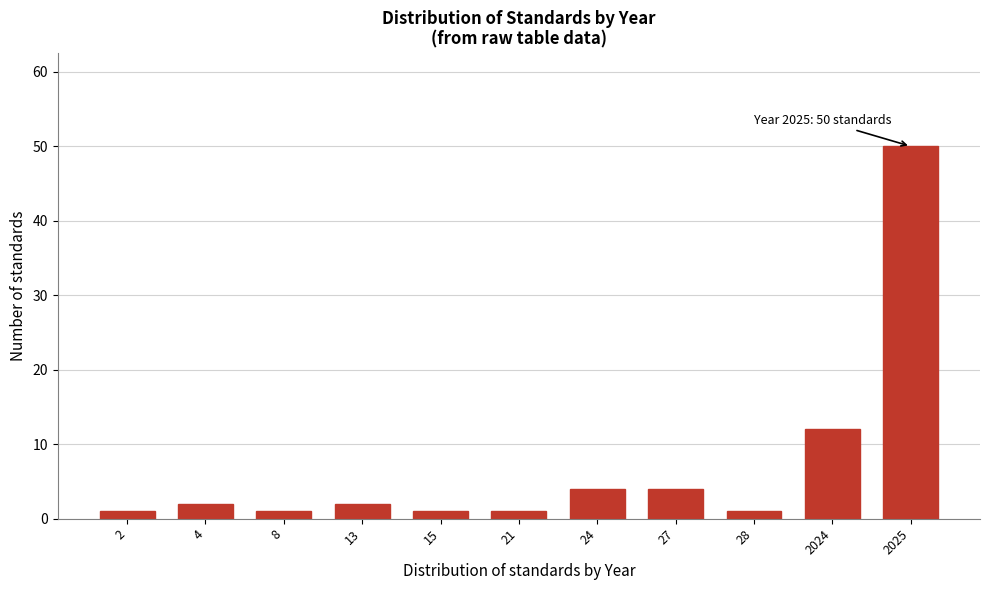

Reading right to left, transcribe all the data shown in this chart.

50	12	1	4	4	1	1	2	1	2	1